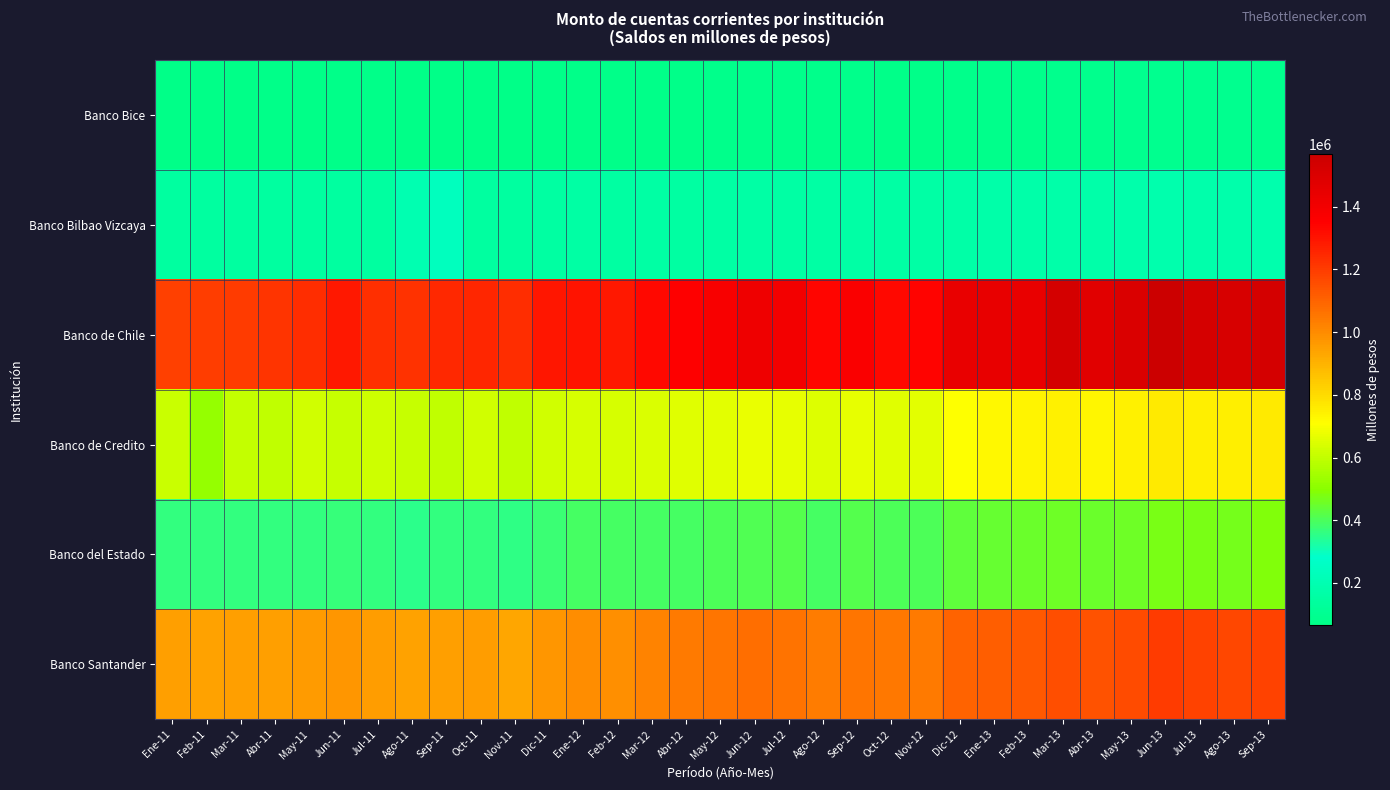

Reading left to right, transcribe all the data shown in this chart.

Banco Bice: Ene-11=71357.9	Feb-11=70463.5	Mar-11=70636.7	Abr-11=72178.2	May-11=69472.8	Jun-11=72957.7	Jul-11=72241.4	Ago-11=71729.0	Sep-11=70922.2	Oct-11=66039.6	Nov-11=70507.6	Dic-11=77496.0	Ene-12=72606.4	Feb-12=73002.7	Mar-12=75446.6	Abr-12=75928.4	May-12=79359.8	Jun-12=82153.6	Jul-12=78866.3	Ago-12=77966.3	Sep-12=79137.5	Oct-12=75788.4	Nov-12=75814.5	Dic-12=80280.8	Ene-13=83471.1	Feb-13=78401.2	Mar-13=85261.6	Abr-13=88051.6	May-13=89644.9	Jun-13=93552.3	Jul-13=91191.4	Ago-13=90489.1	Sep-13=89398.7
Banco Bilbao Vizcaya: Ene-11=143391.3	Feb-11=143121.0	Mar-11=143046.7	Abr-11=145553.2	May-11=145036.0	Jun-11=145916.3	Jul-11=145256.4	Ago-11=195895.3	Sep-11=241611.8	Oct-11=147304.1	Nov-11=147352.1	Dic-11=152434.8	Ene-12=154512.1	Feb-12=152950.1	Mar-12=154381.7	Abr-12=152974.2	May-12=156595.6	Jun-12=159962.5	Jul-12=159227.2	Ago-12=154702.2	Sep-12=159934.4	Oct-12=159079.0	Nov-12=161358.1	Dic-12=171526.4	Ene-13=172583.1	Feb-13=173058.0	Mar-13=176246.8	Abr-13=175233.6	May-13=179302.2	Jun-13=187185.6	Jul-13=182372.1	Ago-13=182155.7	Sep-13=188511.3
Banco de Chile: Ene-11=1185752.7	Feb-11=1195808.1	Mar-11=1198884.9	Abr-11=1215828.9	May-11=1234990.9	Jun-11=1285844.6	Jul-11=1230098.2	Ago-11=1221989.9	Sep-11=1244676.9	Oct-11=1250726.0	Nov-11=1237860.1	Dic-11=1291307.5	Ene-12=1298825.5	Feb-12=1286721.2	Mar-12=1328895.3	Abr-12=1353052.3	May-12=1375961.3	Jun-12=1415860.2	Jul-12=1398482.3	Ago-12=1335259.5	Sep-12=1367622.2	Oct-12=1328234.6	Nov-12=1343765.2	Dic-12=1441480.7	Ene-13=1446822.6	Feb-13=1440789.0	Mar-13=1527224.9	Abr-13=1478400.4	May-13=1505496.8	Jun-13=1566800.1	Jul-13=1522059.7	Ago-13=1519473.4	Sep-13=1530243.4
Banco de Credito: Ene-11=616408.0	Feb-11=523117.5	Mar-11=604159.1	Abr-11=598948.8	May-11=626071.4	Jun-11=607987.5	Jul-11=619151.5	Ago-11=608102.5	Sep-11=599351.6	Oct-11=625915.1	Nov-11=598483.2	Dic-11=627372.8	Ene-12=640305.8	Feb-12=639598.2	Mar-12=645087.1	Abr-12=658130.6	May-12=663377.3	Jun-12=675347.5	Jul-12=667105.7	Ago-12=647754.7	Sep-12=668427.9	Oct-12=657109.6	Nov-12=661227.5	Dic-12=709138.9	Ene-13=727640.3	Feb-13=734983.6	Mar-13=740639.6	Abr-13=730635.7	May-13=740989.1	Jun-13=760728.9	Jul-13=749097.9	Ago-13=748359.9	Sep-13=758355.0
Banco del Estado: Ene-11=359444.3	Feb-11=359325.5	Mar-11=360968.2	Abr-11=359296.4	May-11=364248.8	Jun-11=369092.0	Jul-11=361624.9	Ago-11=352671.7	Sep-11=364425.2	Oct-11=362648.5	Nov-11=359039.2	Dic-11=376480.3	Ene-12=388693.4	Feb-12=389807.2	Mar-12=392107.5	Abr-12=393425.6	May-12=401527.2	Jun-12=411897.4	Jul-12=411931.1	Ago-12=389604.1	Sep-12=415512.2	Oct-12=404374.6	Nov-12=405125.3	Dic-12=431127.3	Ene-13=441566.1	Feb-13=447733.0	Mar-13=455216.8	Abr-13=447793.7	May-13=457619.0	Jun-13=472272.2	Jul-13=472533.4	Ago-13=465014.2	Sep-13=486790.9
Banco Santander: Ene-11=946399.0	Feb-11=944672.7	Mar-11=946294.0	Abr-11=948473.9	May-11=962518.3	Jun-11=971202.1	Jul-11=954030.9	Ago-11=944085.2	Sep-11=948141.1	Oct-11=953258.6	Nov-11=933626.2	Dic-11=972466.7	Ene-12=993793.2	Feb-12=992103.1	Mar-12=1019817.5	Abr-12=1039365.0	May-12=1052095.9	Jun-12=1070713.8	Jul-12=1061281.5	Ago-12=1036556.7	Sep-12=1055520.2	Oct-12=1045809.3	Nov-12=1040360.8	Dic-12=1100394.5	Ene-13=1114303.2	Feb-13=1124572.6	Mar-13=1151667.3	Abr-13=1139551.0	May-13=1160901.0	Jun-13=1200551.5	Jul-13=1185502.0	Ago-13=1171788.8	Sep-13=1185692.9